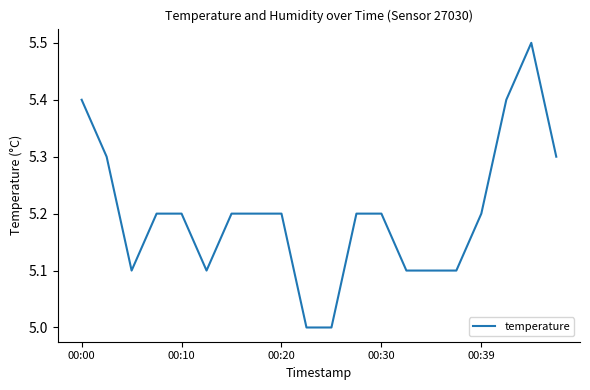

Does the chart display data point markers on the line(s)?

No